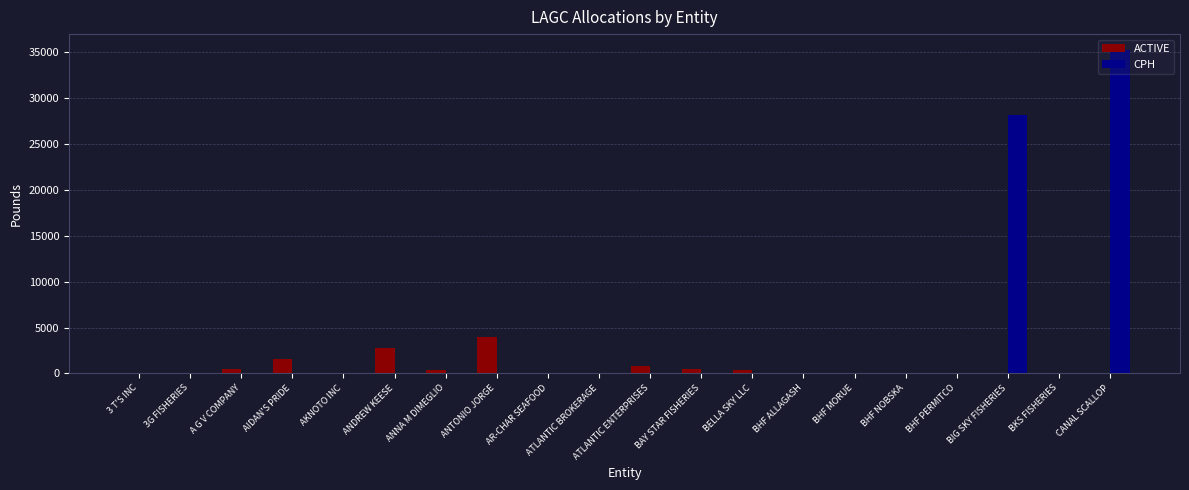

Which label corresponds to the largest value in the chart?

CANAL SCALLOP